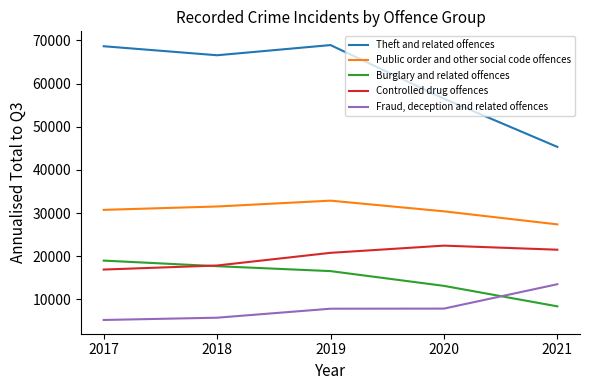

Which series has the largest total across all categories?

Theft and related offences